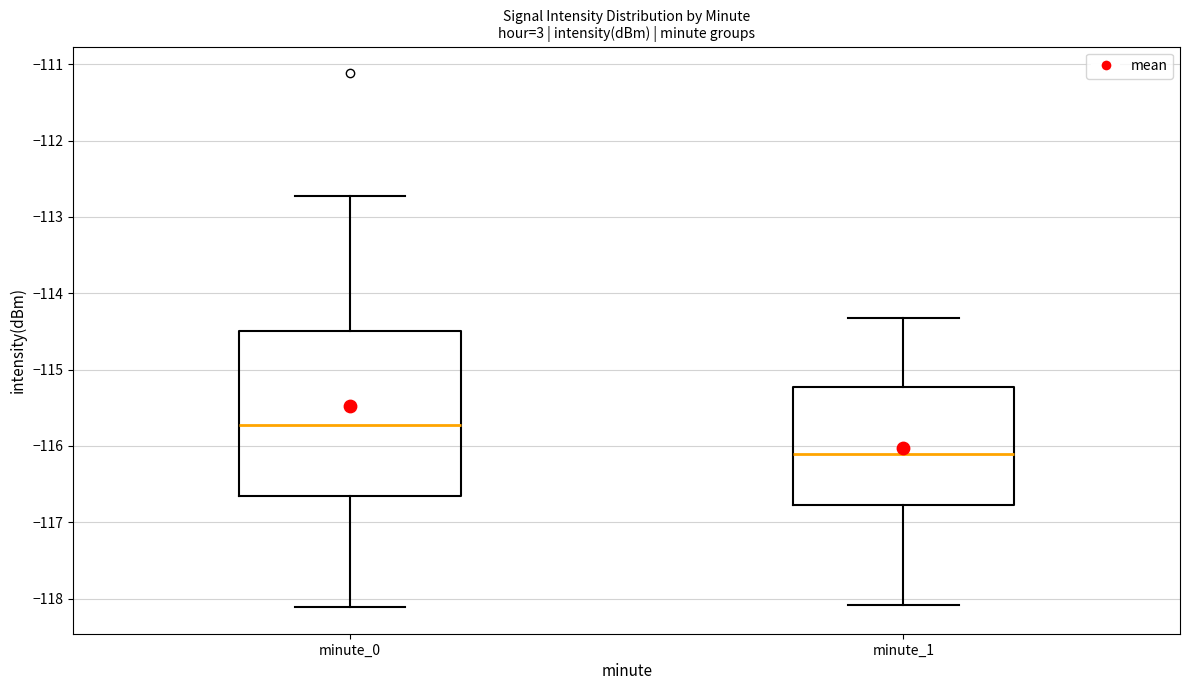

Reading left to right, transcribe this box plot: for each box, give where its median line is, the range the box spans, and where its two whiskers end, as read against the y-axis. The values are not printed on the chart, so give them approximately, as read against the axis.

minute_0: median -115.7, box -116.7 to -114.5, whiskers -118.1 to -112.7
minute_1: median -116.1, box -116.8 to -115.2, whiskers -118.1 to -114.3